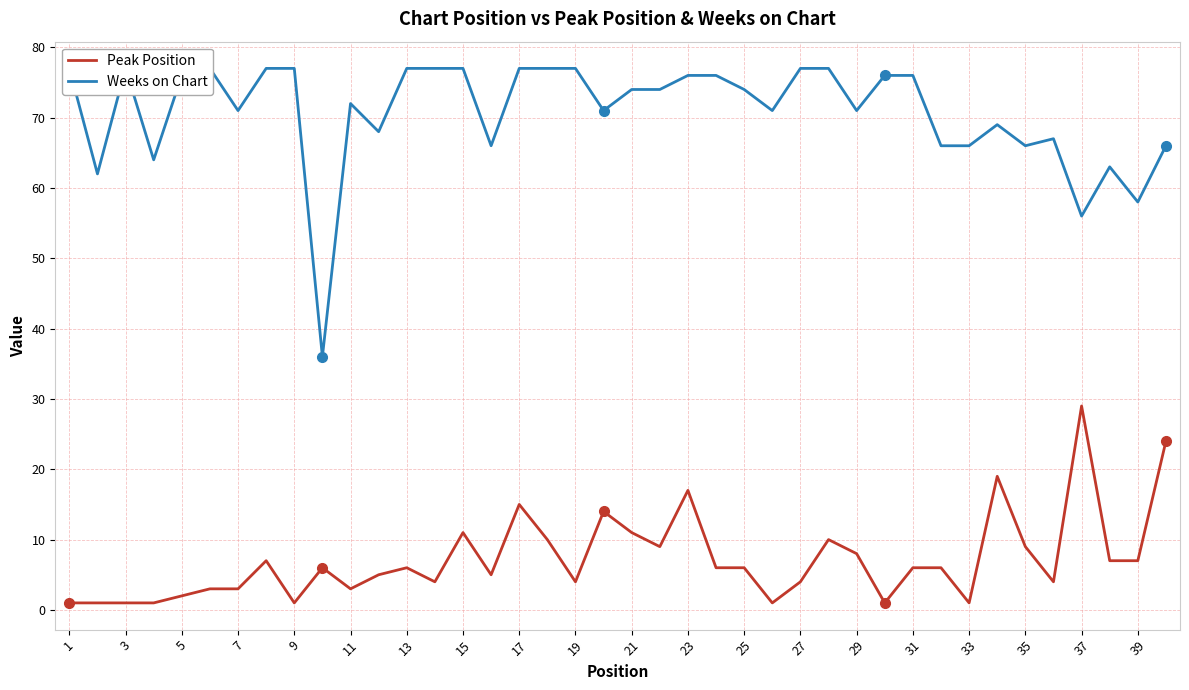

How many categories are shown in the chart?

40